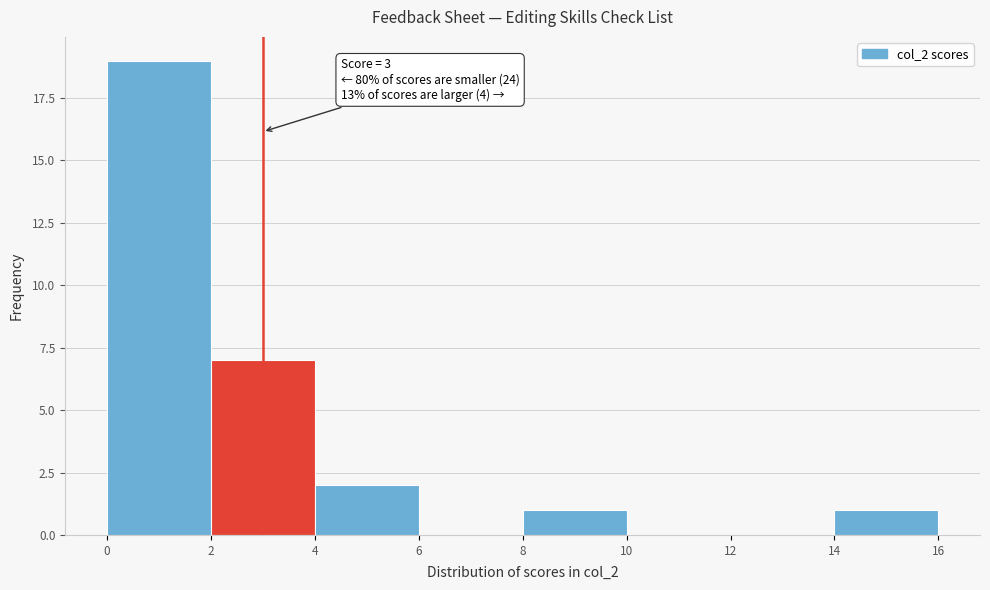

Over which range of the x-axis is the bar tallest?

0 to 2